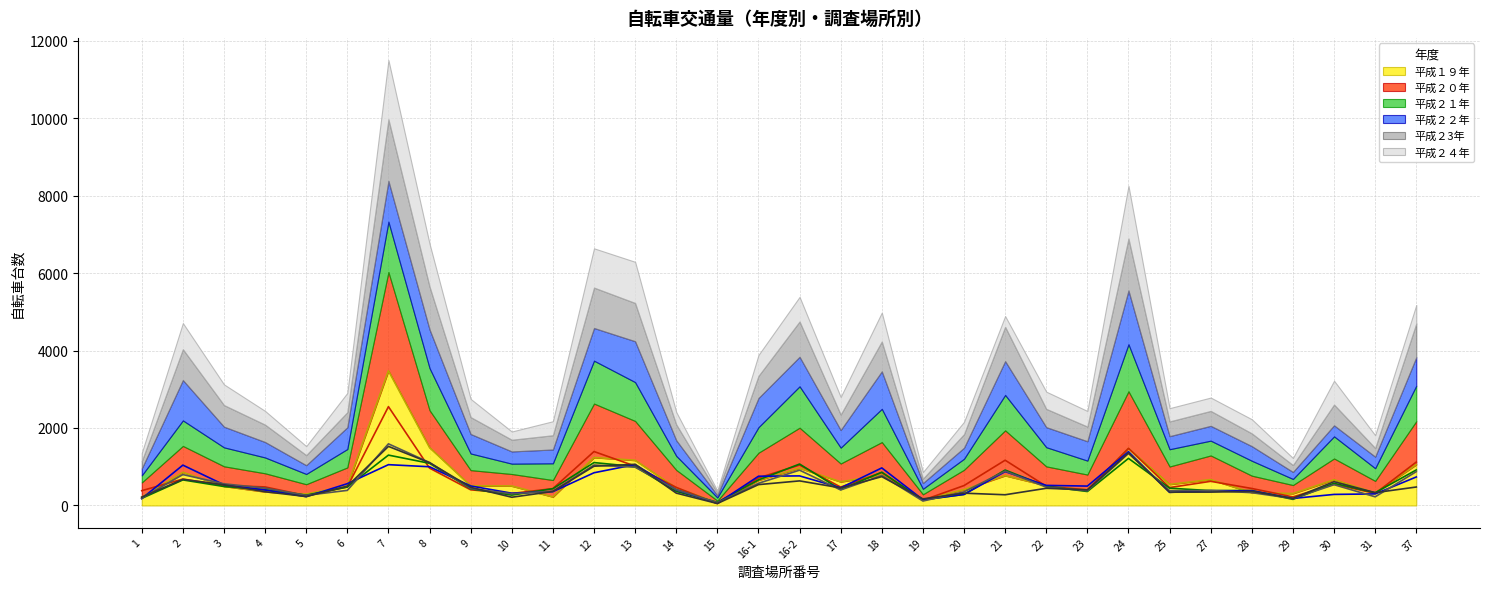

Which series has the widest spread of values?

平成１９年 (線)